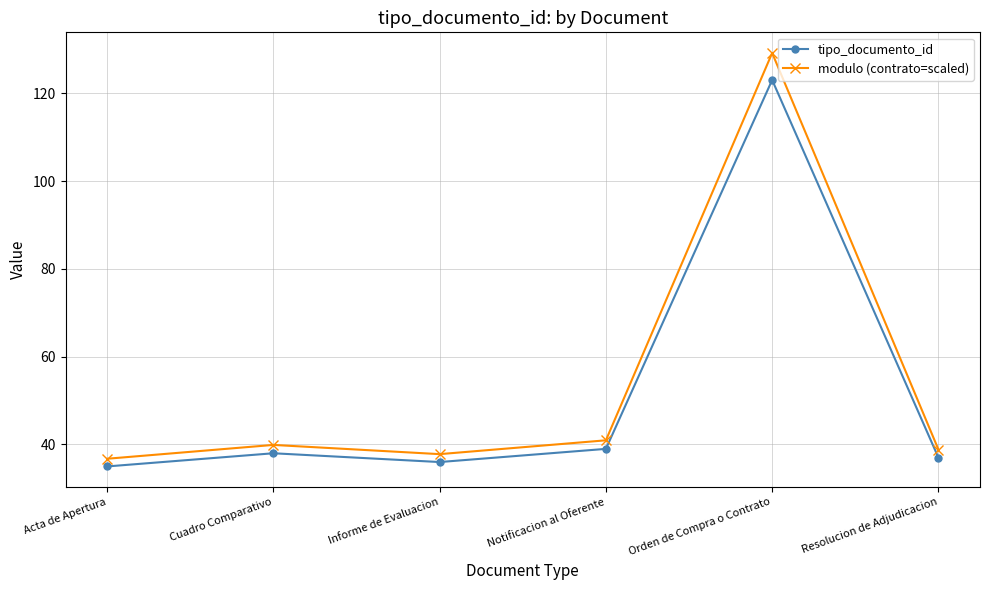

Reading right to left, extract all data points from this chart.

tipo_documento_id: Resolucion de Adjudicacion=37.0	Orden de Compra o Contrato=123.0	Notificacion al Oferente=39.0	Informe de Evaluacion=36.0	Cuadro Comparativo=38.0	Acta de Apertura=35.0
modulo (contrato=scaled): Resolucion de Adjudicacion=38.9	Orden de Compra o Contrato=129.2	Notificacion al Oferente=41.0	Informe de Evaluacion=37.8	Cuadro Comparativo=39.9	Acta de Apertura=36.8